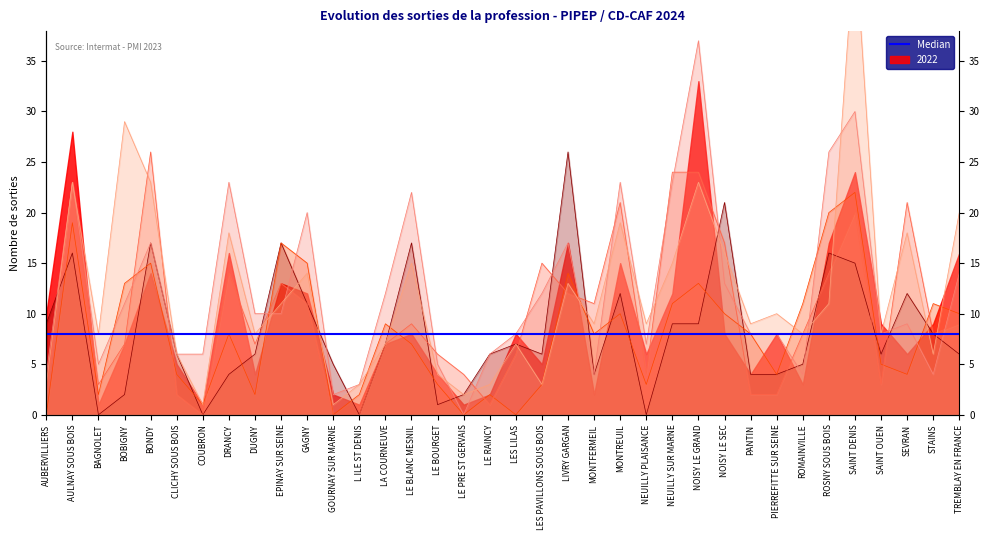

Between SAINT OUEN and L ILE ST DENIS, which is larger?

SAINT OUEN